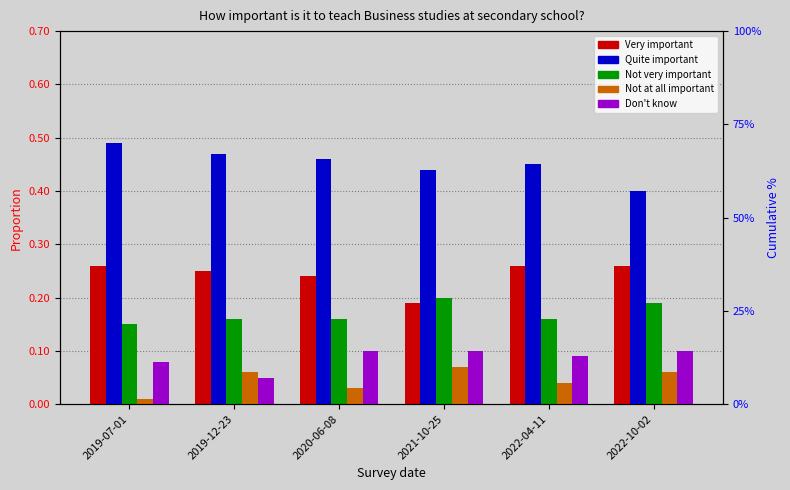

Does the chart contain any negative values?

No